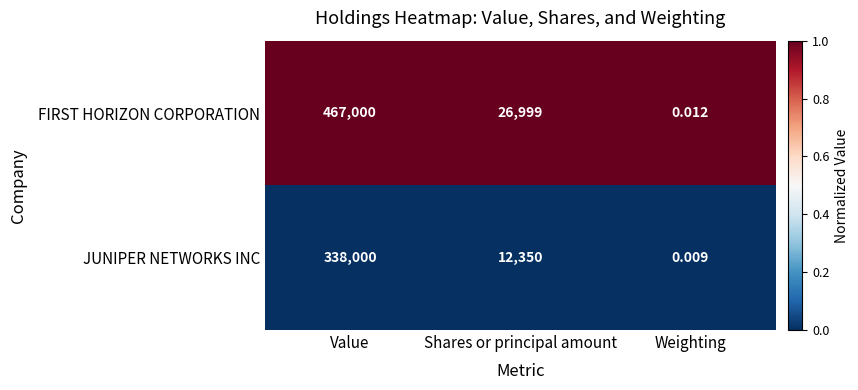

Which category has the lowest value in the JUNIPER NETWORKS INC series?

Weighting